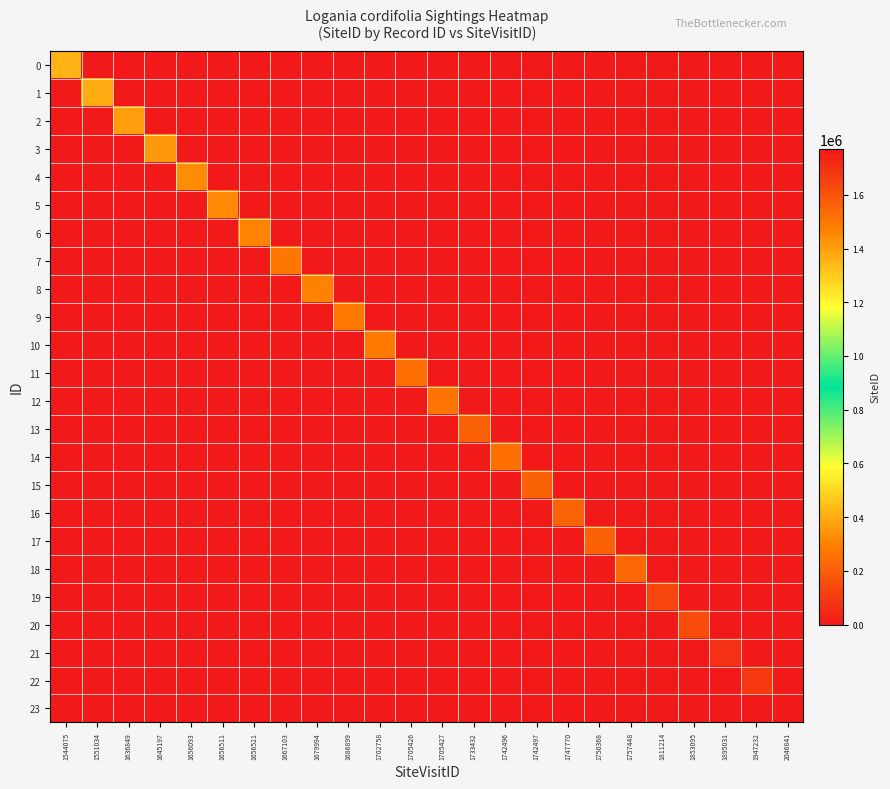

Between 1645197 and 1947232, which series saw the biggest shift?

22